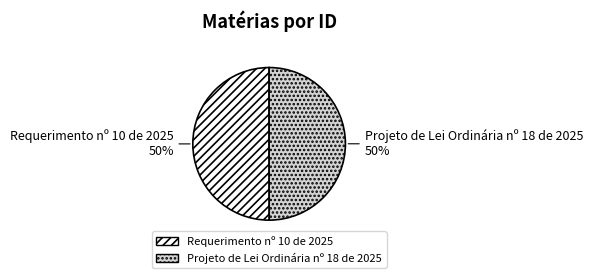

Approximately how many times larger is the value at Projeto de Lei Ordinária nº 18 de 2025 compared to Requerimento nº 10 de 2025?

1.0